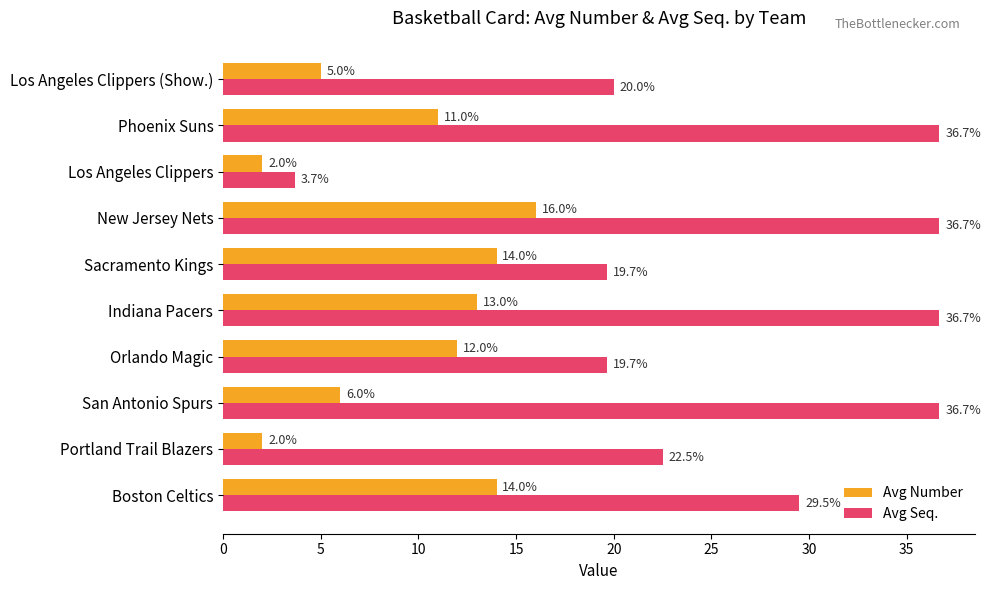

How many data points does each series have?

10